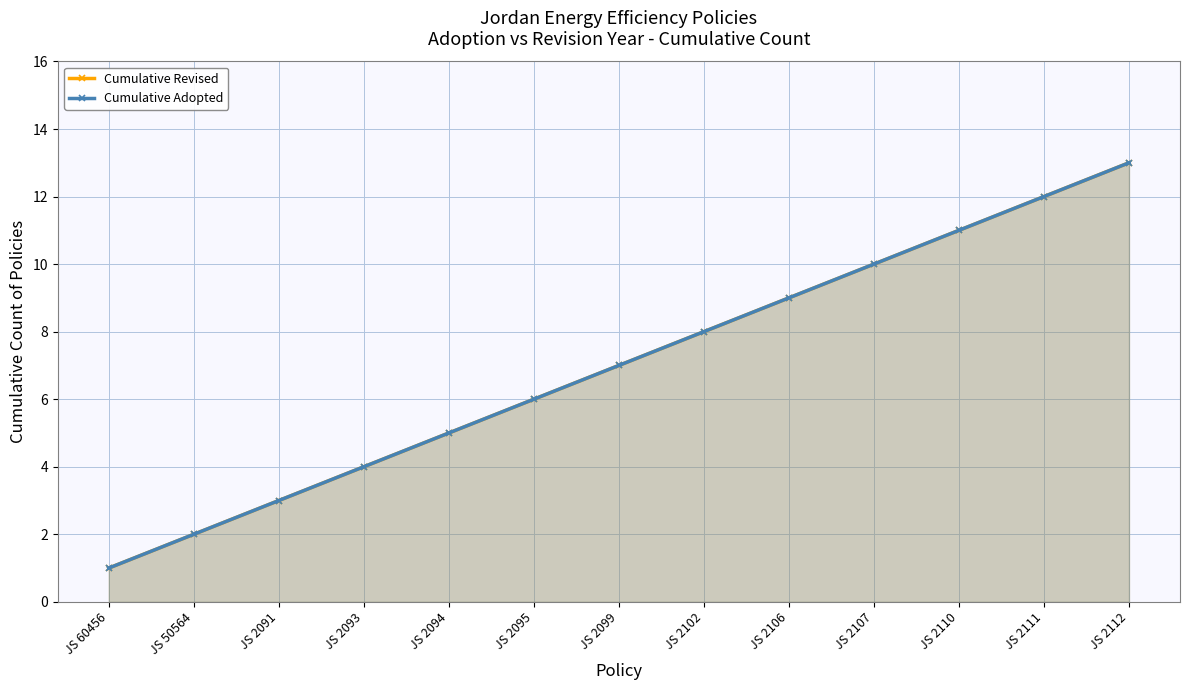

The value of Cumulative Adopted at JS 2095 is 6. True or false?

True